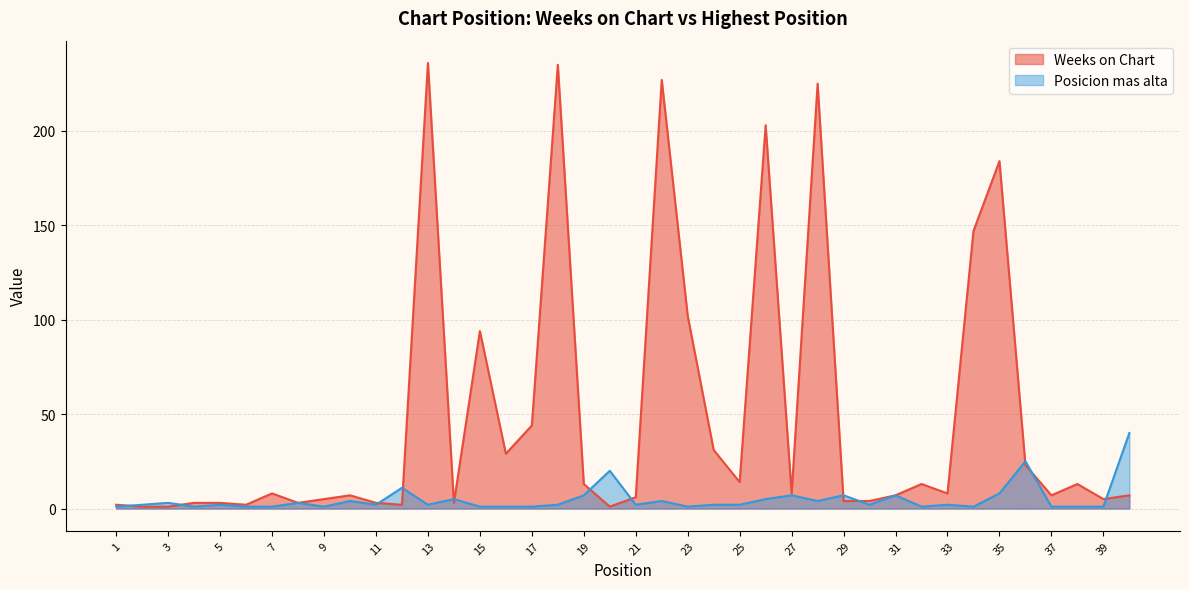

Rank the series at 39 from lowest to highest value.

Posicion mas alta, Weeks on Chart